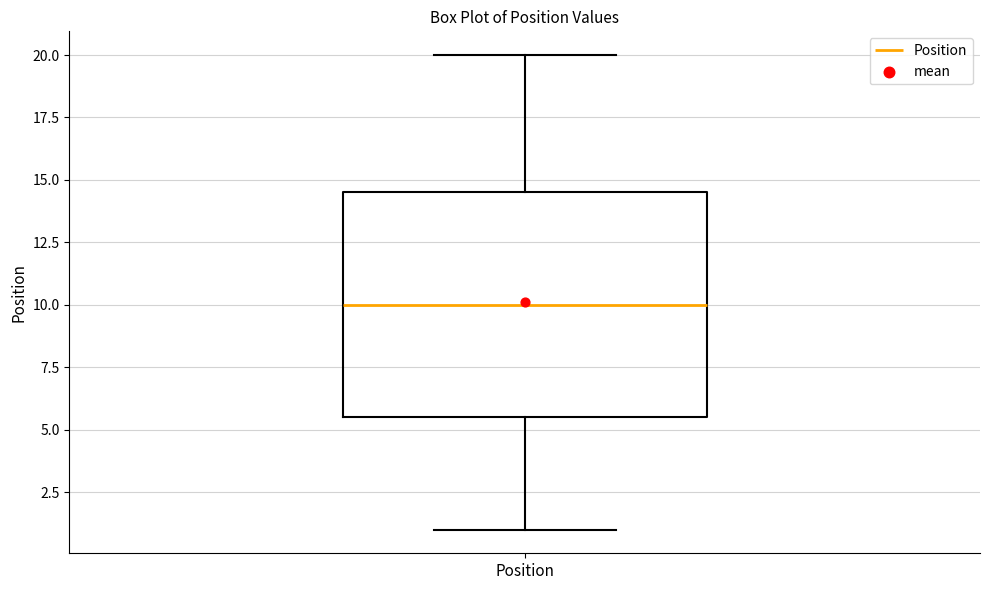

Read this box plot against the y-axis: the position of the median line, the range covered by the box, and the ends of both whiskers. The values are not printed on the chart, so give them approximately, as read against the axis.

median 10.0, box 5.5 to 14.5, whiskers 1.0 to 20.0